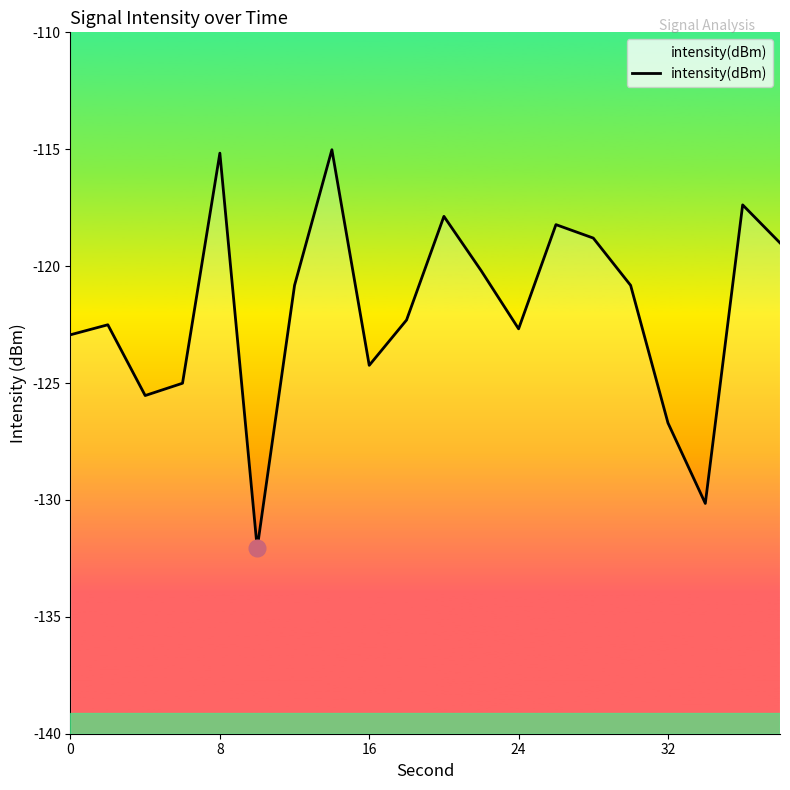

What is the greatest value displayed?

-115.0